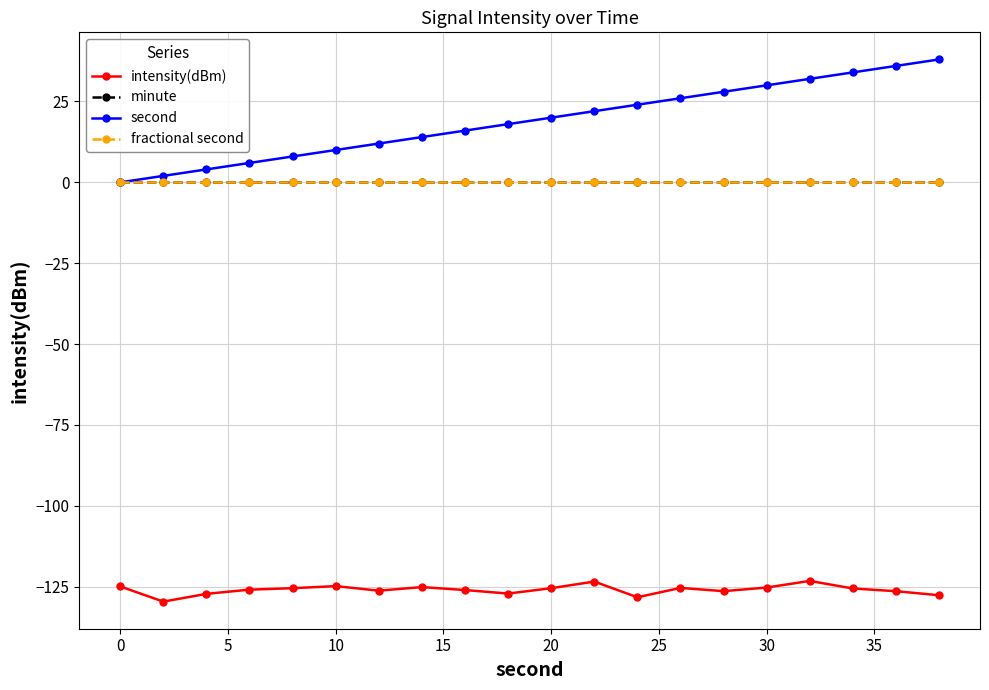

Is this an area chart (filled region under the line)?

No